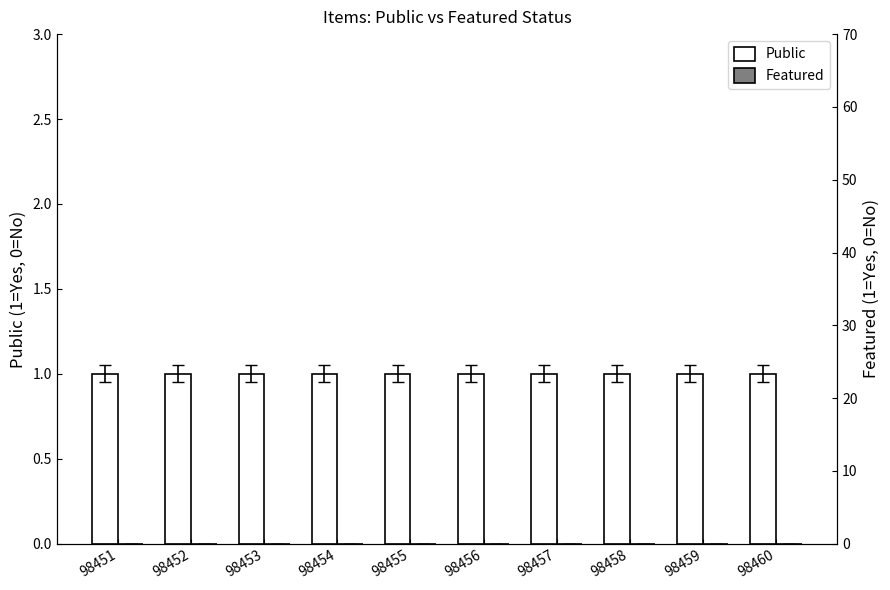

Reading left to right, list all the values displayed in this chart.

Public: 1	1	1	1	1	1	1	1	1	1
Featured: 0	0	0	0	0	0	0	0	0	0